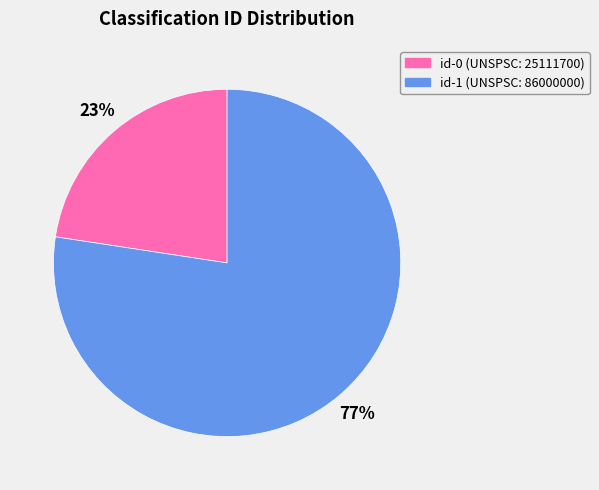

To the nearest percent, what is the average slice percentage?

50%